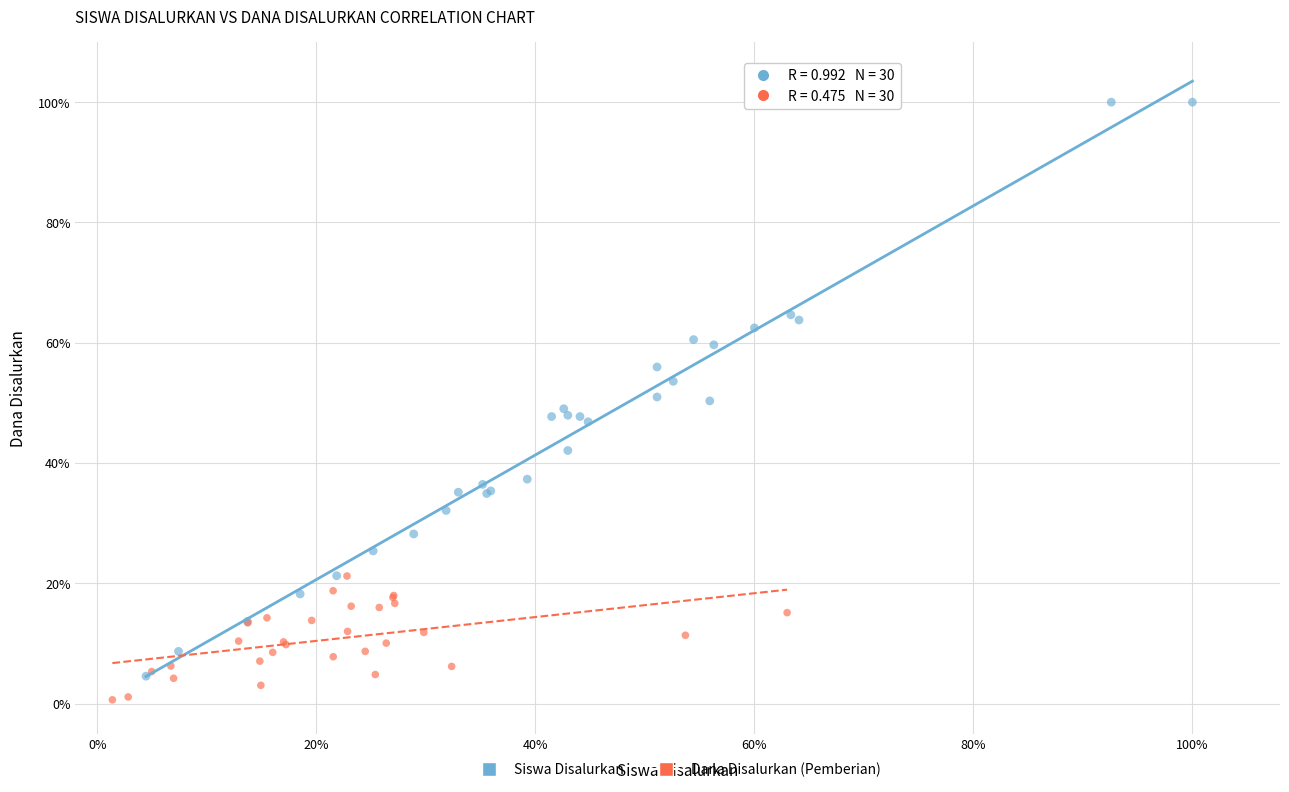

What are all the series names shown in the legend?

Siswa Disalurkan, Dana Disalurkan (Pemberian)